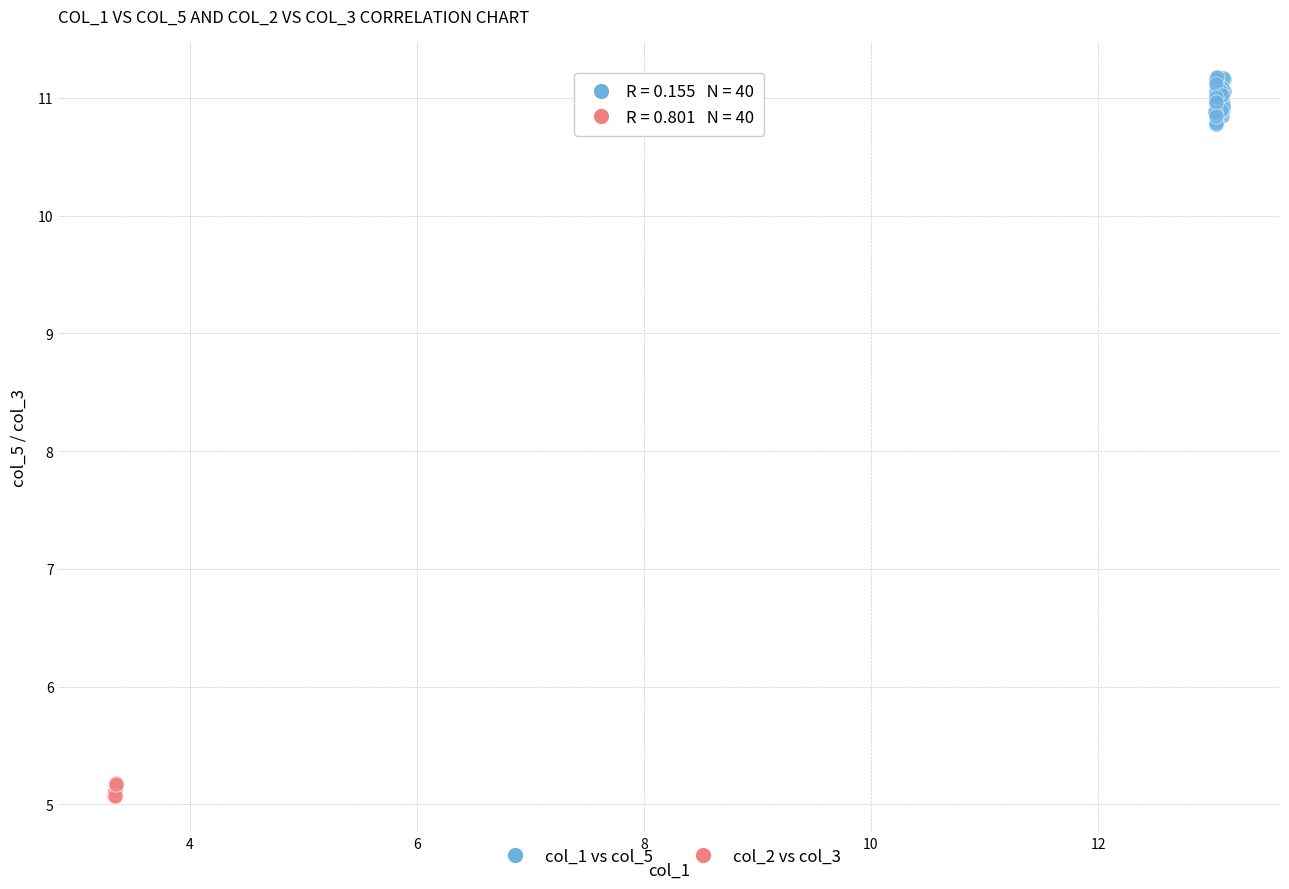

Which series contains the lowest Y value?

col_2 vs col_3